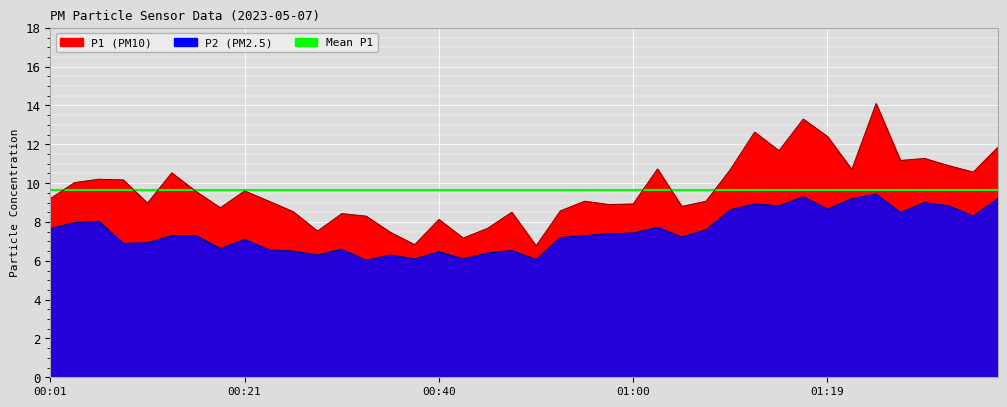

True or false: P1 outline has more than 0 points higher than both neighbors.

True